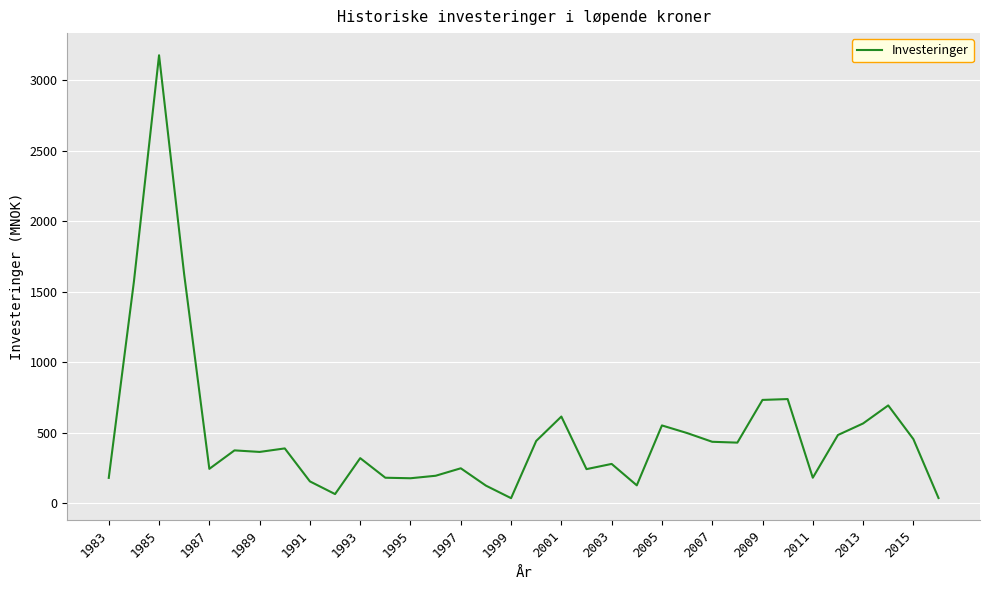

What is the maximum value shown in the chart?

3178.0